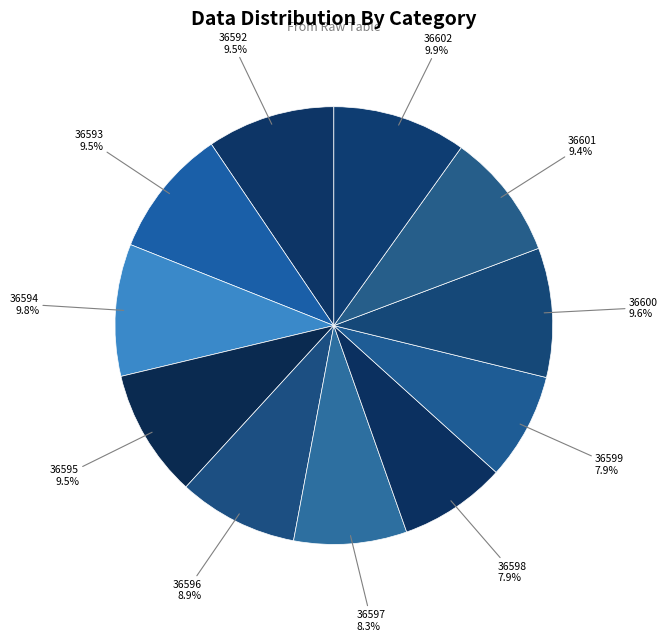

How many slices are in this pie chart?

11